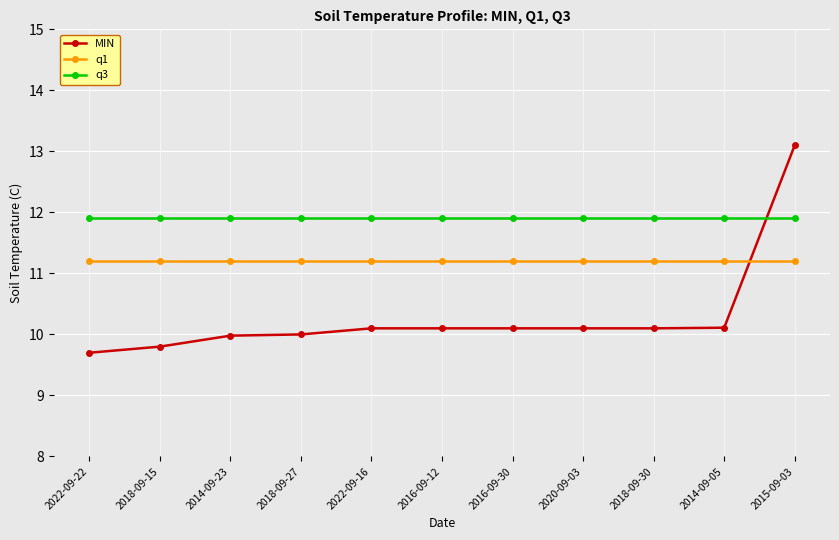

How many distinct data groups are displayed?

3